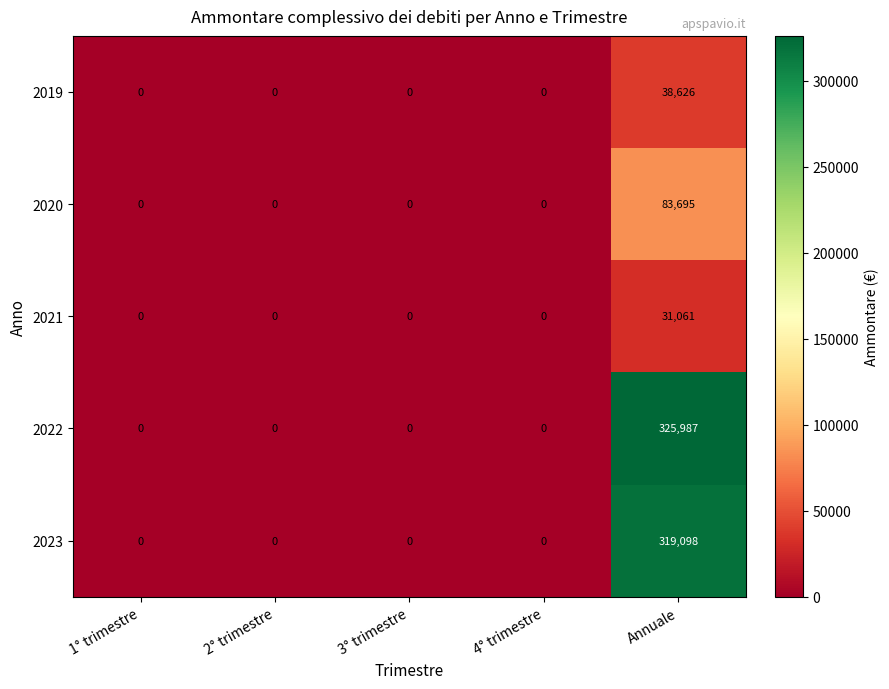

The 2021 series shows 12411 at 2° trimestre. True or false?

False